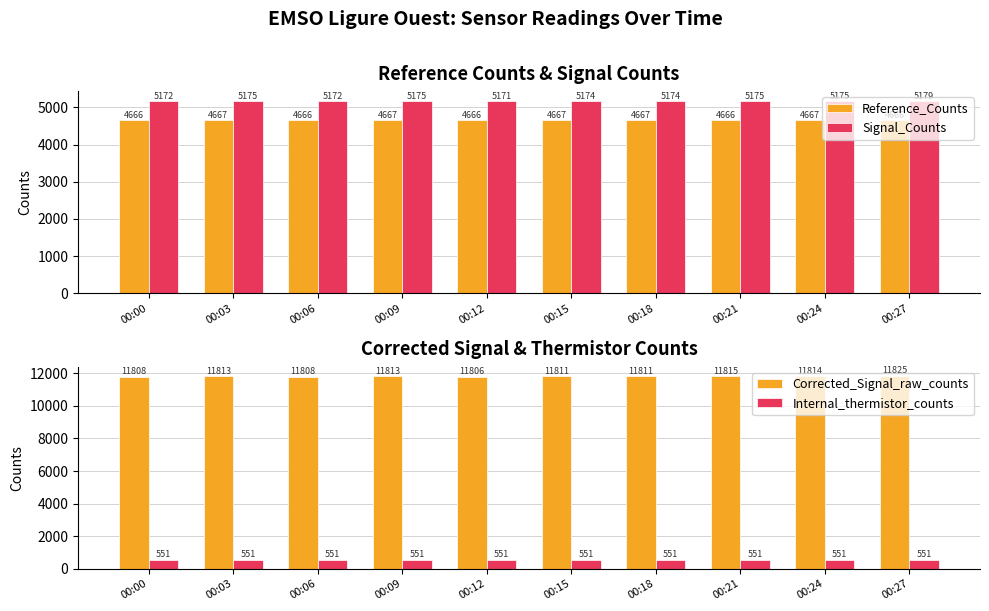

How many bars are there in total?

40